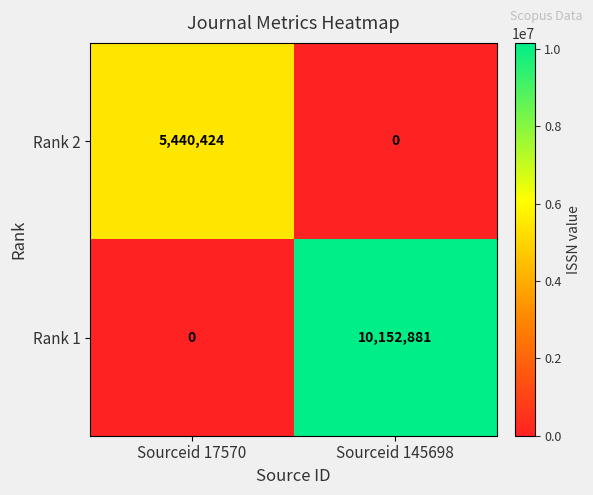

Reading right to left, list all the values displayed in this chart.

Rank 2: 0	5440424
Rank 1: 10152881	0